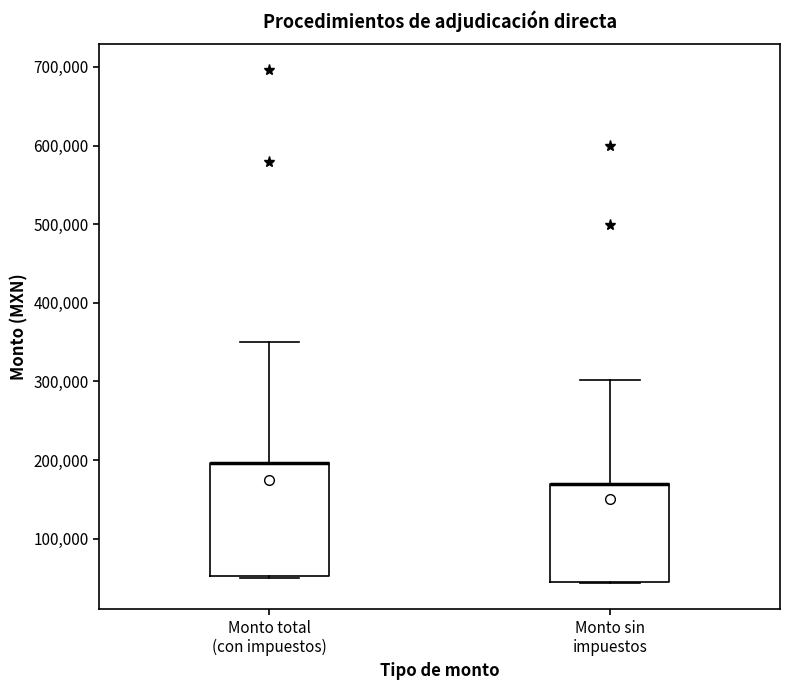

Reading left to right, read every box against the y-axis: the position of its median line, the range the box covers, and the ends of its whiskers. The values are not printed on the chart, so give them approximately, as read against the axis.

Monto total (con impuestos): median 200000 (drawn on the box's upper edge), box 50000 to 200000, whiskers 50000 to 350000
Monto sin impuestos: median 170000 (drawn on the box's upper edge), box 50000 to 170000, whiskers 40000 to 300000